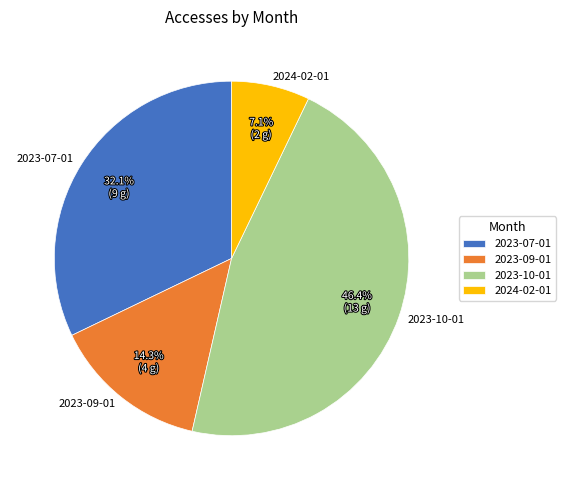

True or false: 2023-09-01 accounts for 14% of the total.

True